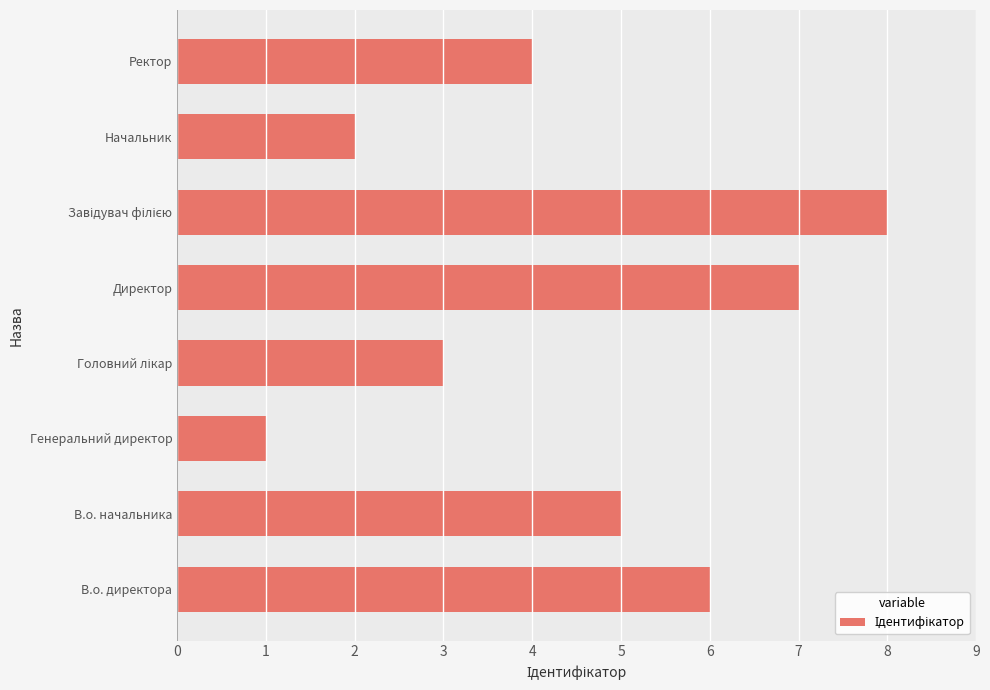

Are the bars horizontal?

Yes